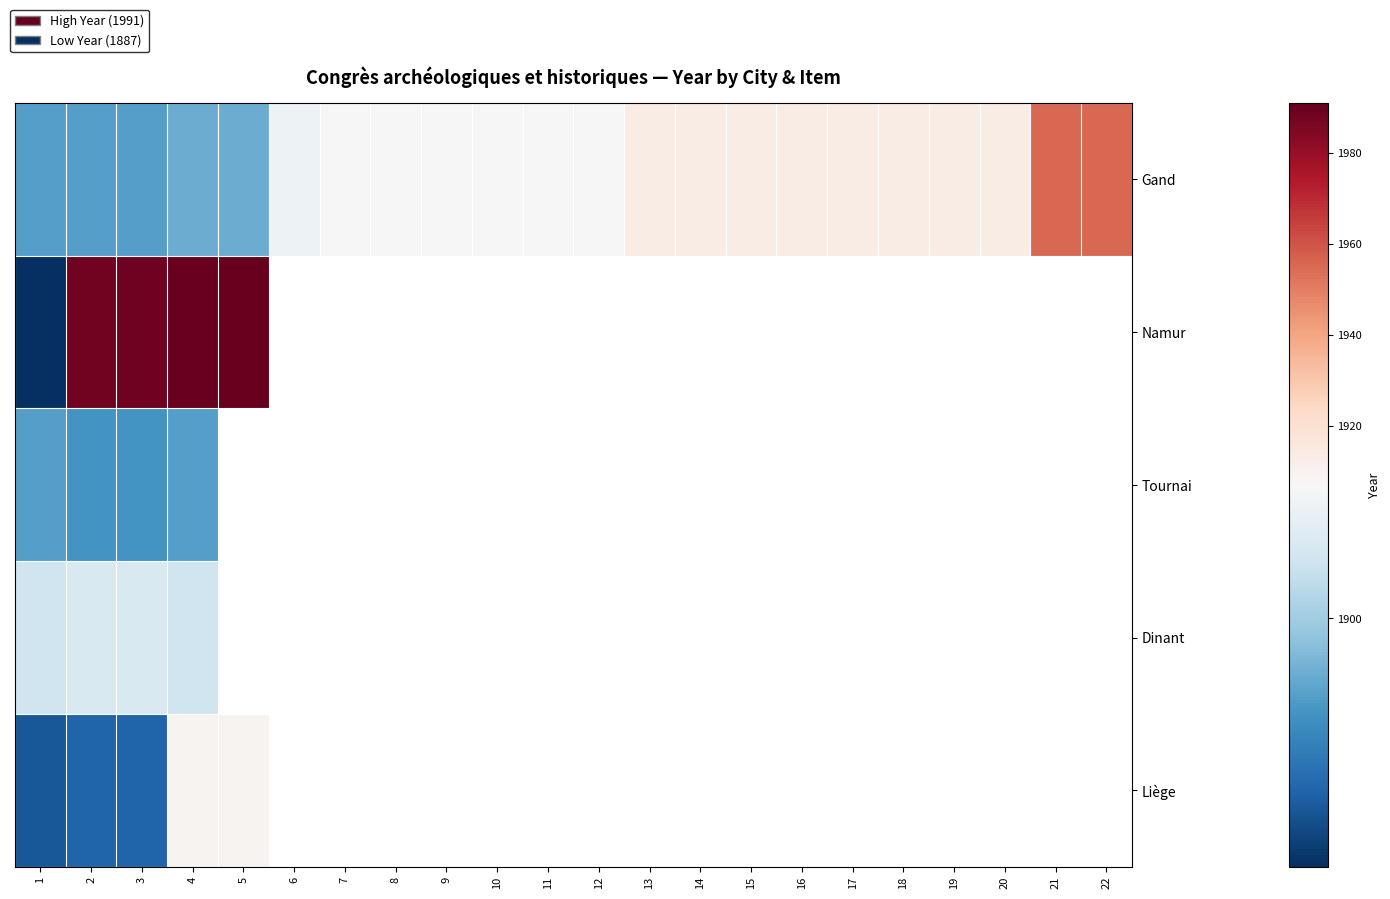

Count the number of data series in this chart.

5